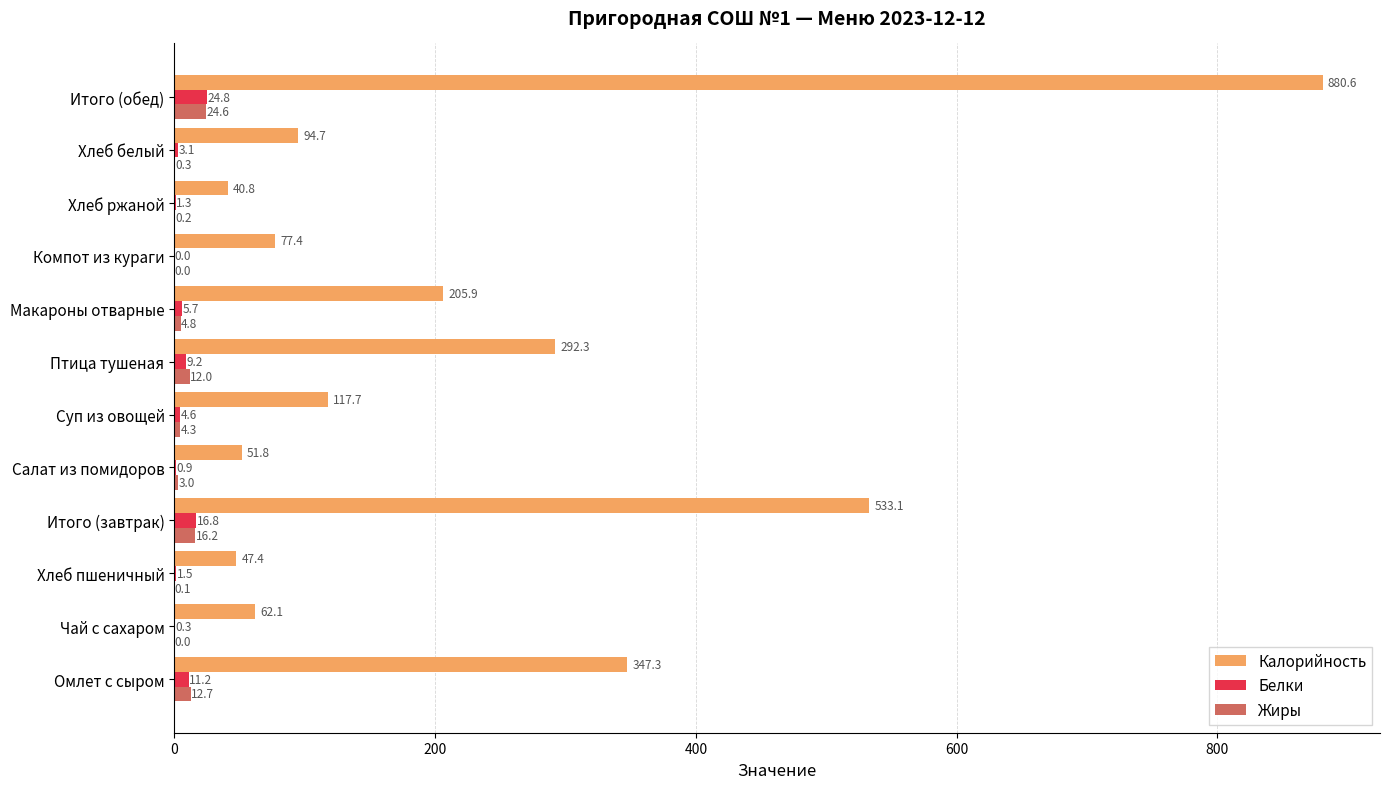

Which series has the largest total across all categories?

Калорийность